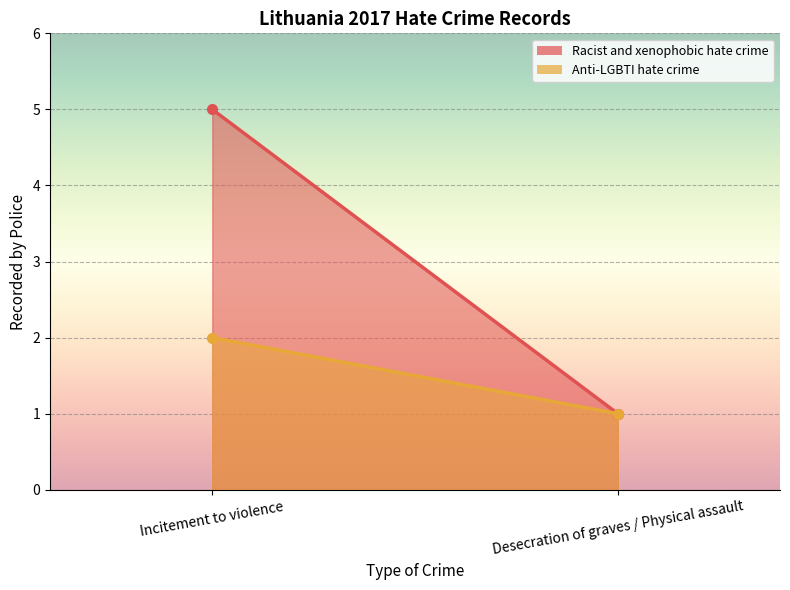

At how many categories does at least one series exceed 4?

1